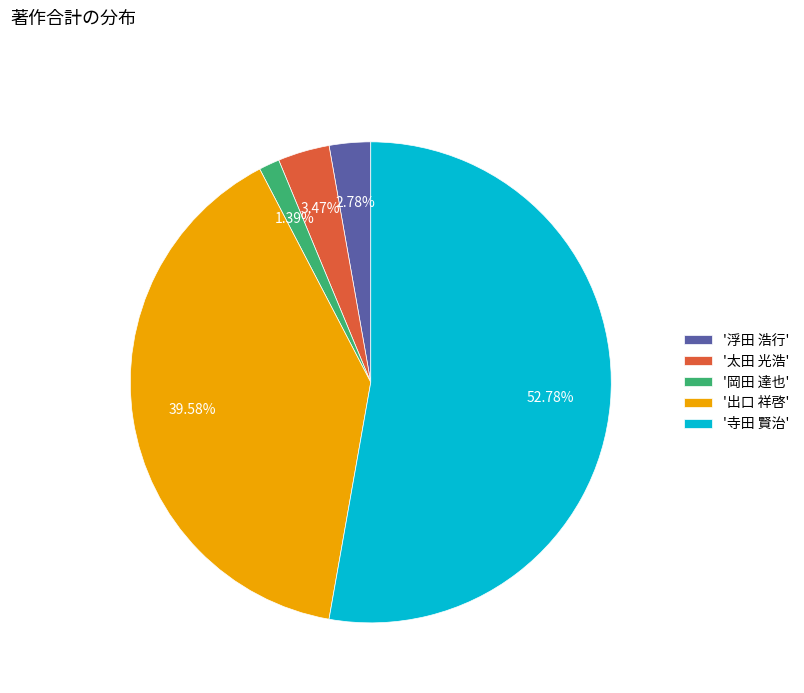

Is the sum of '浮田 浩行' and '太田 光浩' greater than half?

No